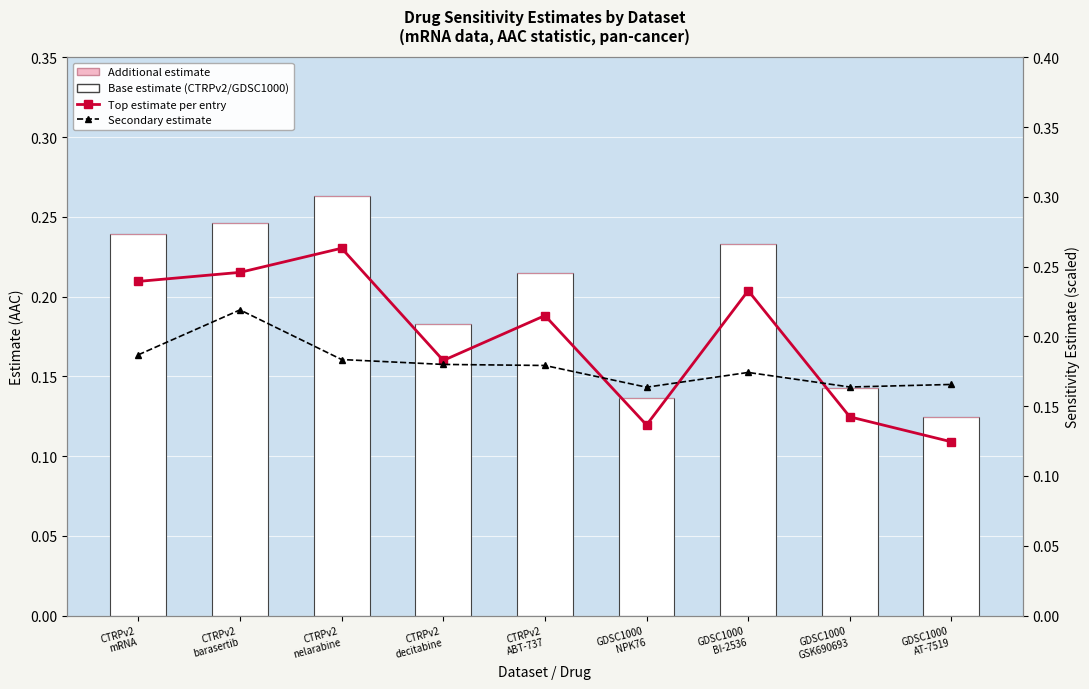

What position from the right is GDSC1000
AT-7519?

1